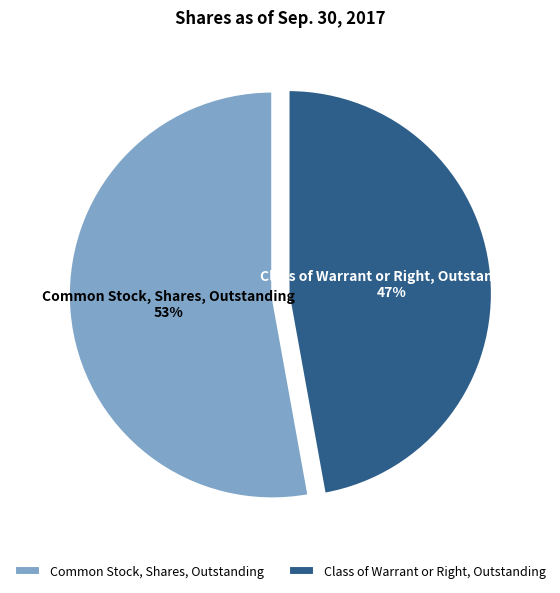

Rank the categories by value from lowest to highest.

Class of Warrant or Right, Outstanding, Common Stock, Shares, Outstanding